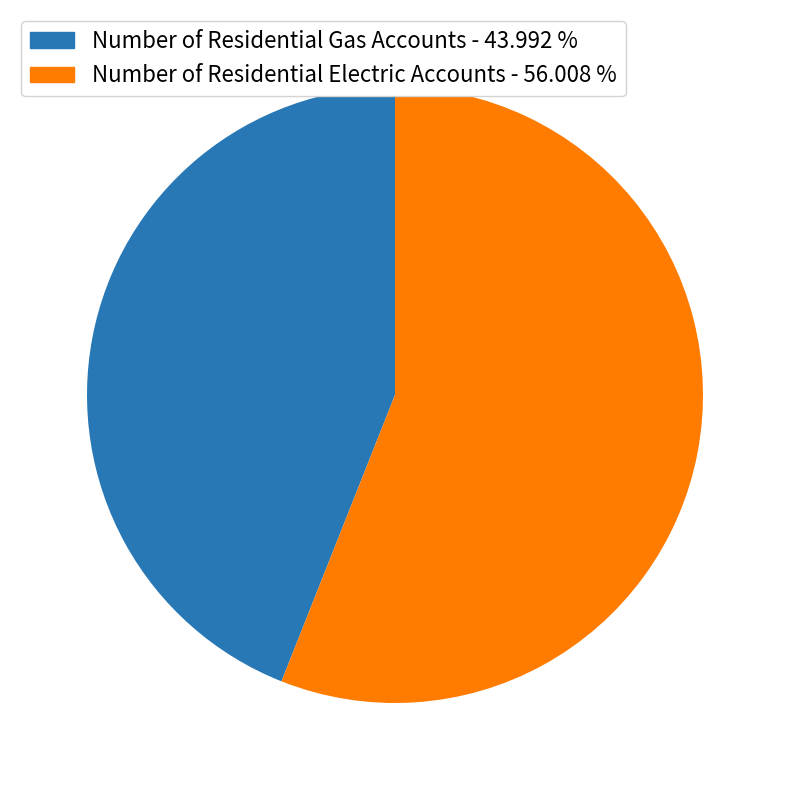

Approximately how many times larger is the value at Number of Residential Electric Accounts - 56.008 % compared to Number of Residential Gas Accounts - 43.992 %?

1.3